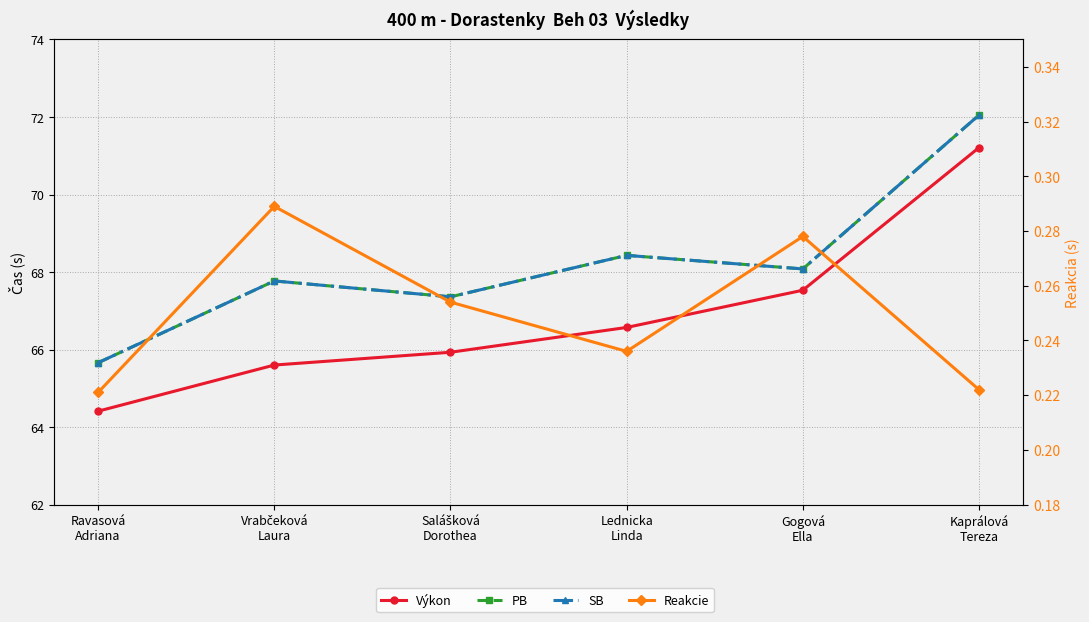

Reading right to left, list all the values displayed in this chart.

Výkon: Kaprálová
Tereza=71.2	Gogová
Ella=67.5	Lednicka
Linda=66.6	Salášková
Dorothea=65.9	Vrabčeková
Laura=65.6	Ravasová
Adriana=64.4
PB: Kaprálová
Tereza=72.0	Gogová
Ella=68.1	Lednicka
Linda=68.4	Salášková
Dorothea=67.4	Vrabčeková
Laura=67.8	Ravasová
Adriana=65.7
SB: Kaprálová
Tereza=72.0	Gogová
Ella=68.1	Lednicka
Linda=68.4	Salášková
Dorothea=67.4	Vrabčeková
Laura=67.8	Ravasová
Adriana=65.7
Reakcie: Kaprálová
Tereza=0.2	Gogová
Ella=0.3	Lednicka
Linda=0.2	Salášková
Dorothea=0.3	Vrabčeková
Laura=0.3	Ravasová
Adriana=0.2